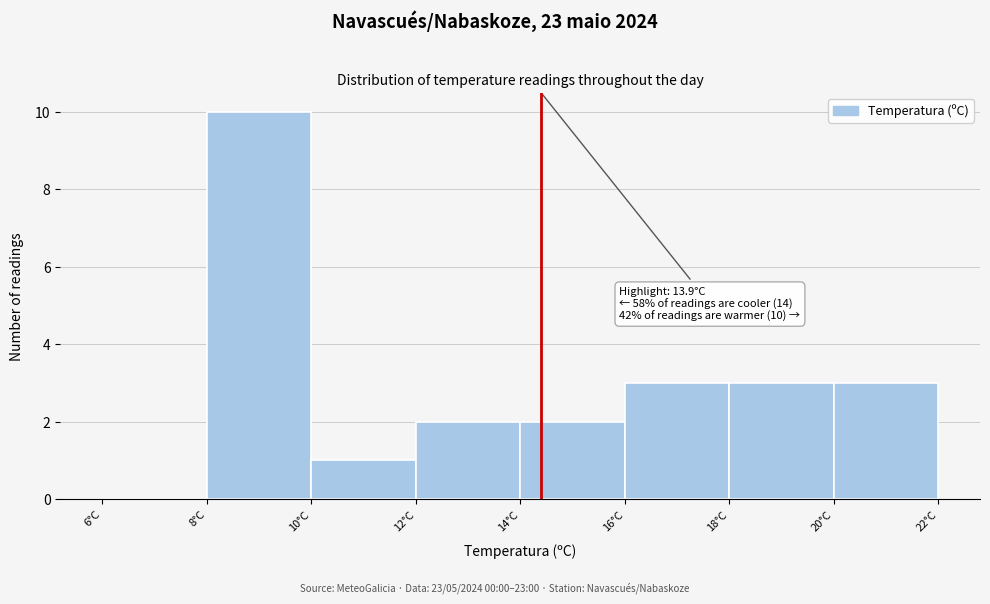

Reading left to right, extract all data points from this chart.

6°C=0	8°C=10	10°C=1	12°C=2	14°C=2	16°C=3	18°C=3	20°C=3